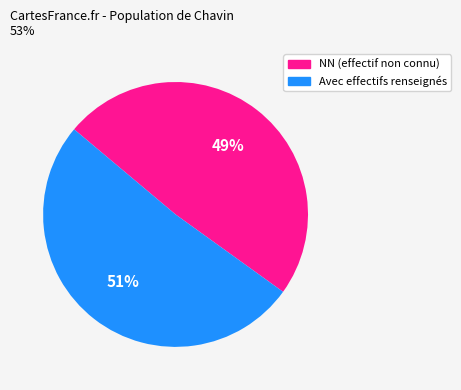

How many slices are in this pie chart?

2